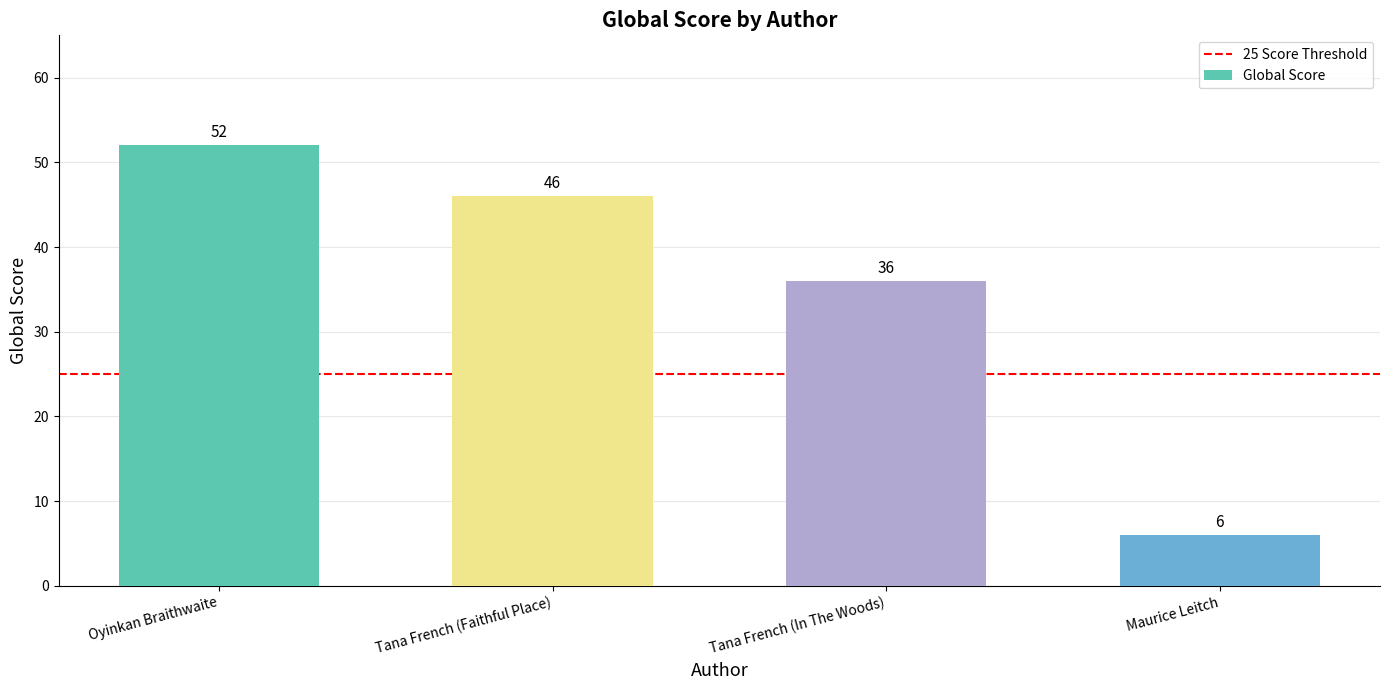

At which category does the chart reach its minimum across all series?

Maurice Leitch